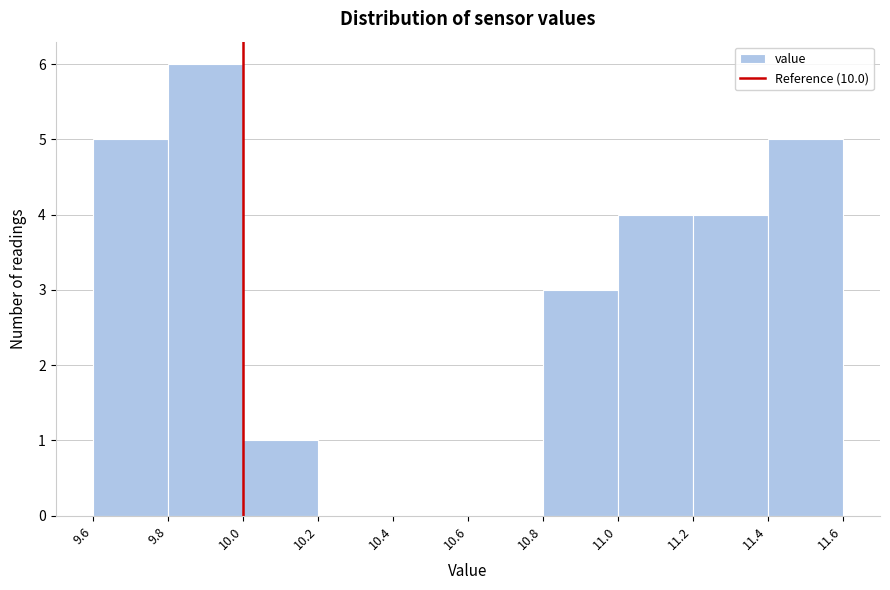

Reading left to right, transcribe this chart: for each bar, give the range it covers on the x-axis and its height. The values are not printed on the chart, so give them approximately, as read against the axis.

9.6 to 9.8: 5
9.8 to 10.0: 6
10.0 to 10.2: 1
10.2 to 10.4: 0
10.4 to 10.6: 0
10.6 to 10.8: 0
10.8 to 11.0: 3
11.0 to 11.2: 4
11.2 to 11.4: 4
11.4 to 11.6: 5